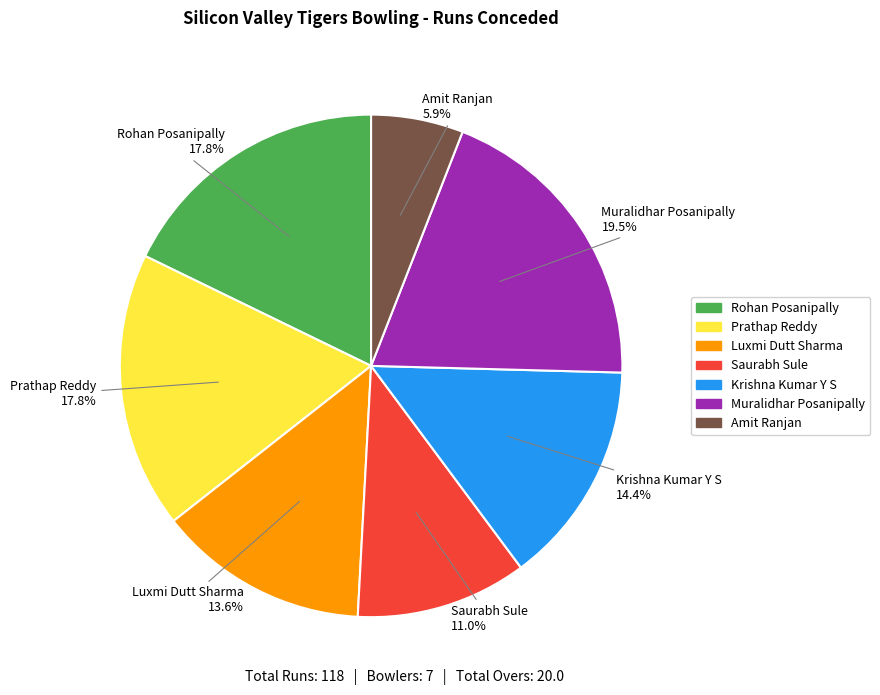

Is it true that Amit Ranjan is 6% of the pie?

True